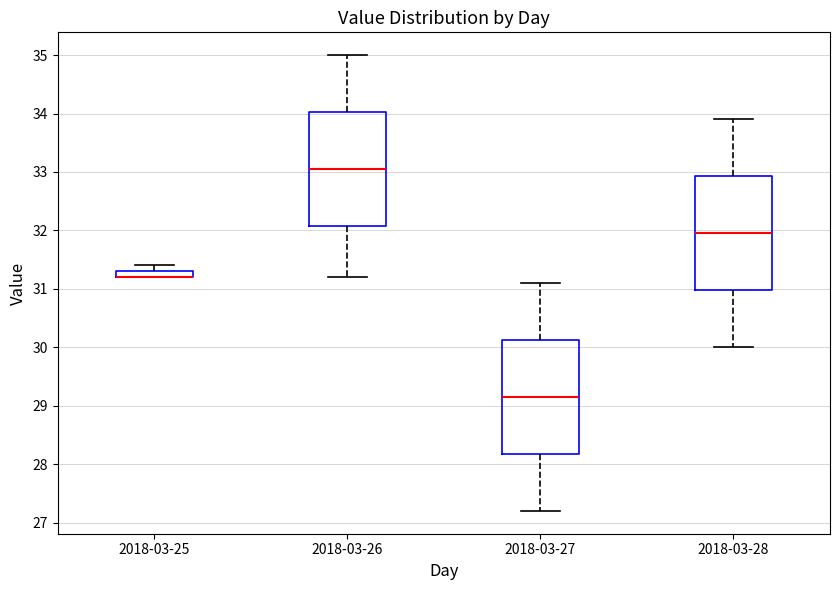

Where does the upper whisker of the box for 2018-03-28 end on the y-axis? The values are not printed on the chart, so give them approximately, as read against the axis.

33.9